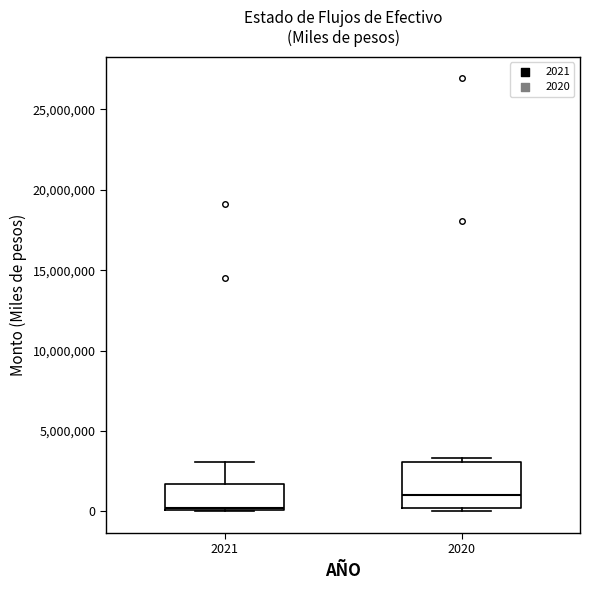

Reading left to right, read every box against the y-axis: the position of its median line, the range the box covers, and the ends of its whiskers. The values are not printed on the chart, so give them approximately, as read against the axis.

2021: median 0 (just above the box's lower edge), box 0 to 1500000, whiskers 0 to 3000000
2020: median 1000000, box 0 to 3000000, whiskers 0 (just below the box's lower edge) to 3500000